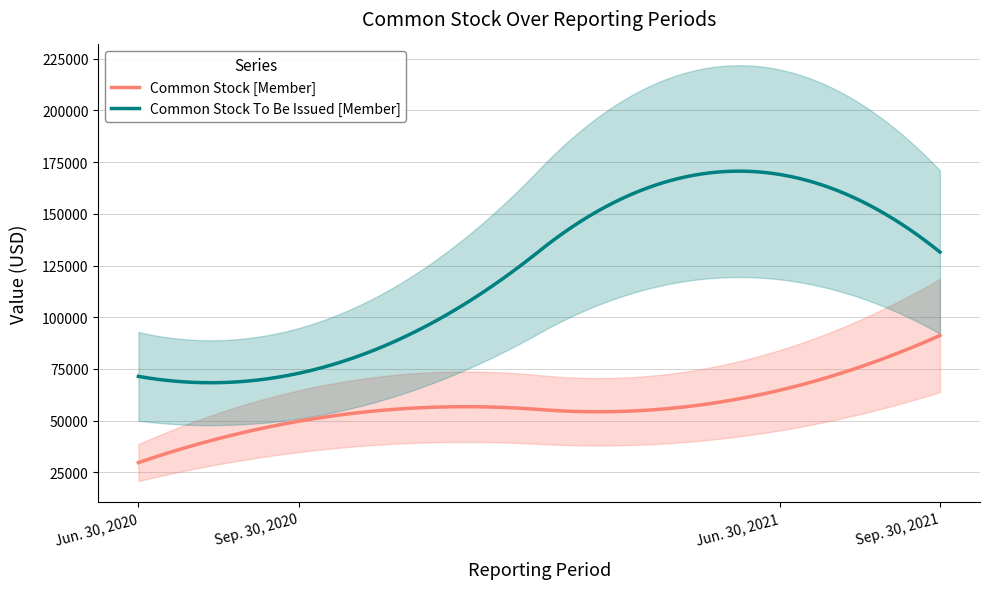

Is the value of Common Stock To Be Issued [Member] at Sep. 30, 2020 greater than the value of Common Stock [Member] at Jun. 30, 2020?

Yes